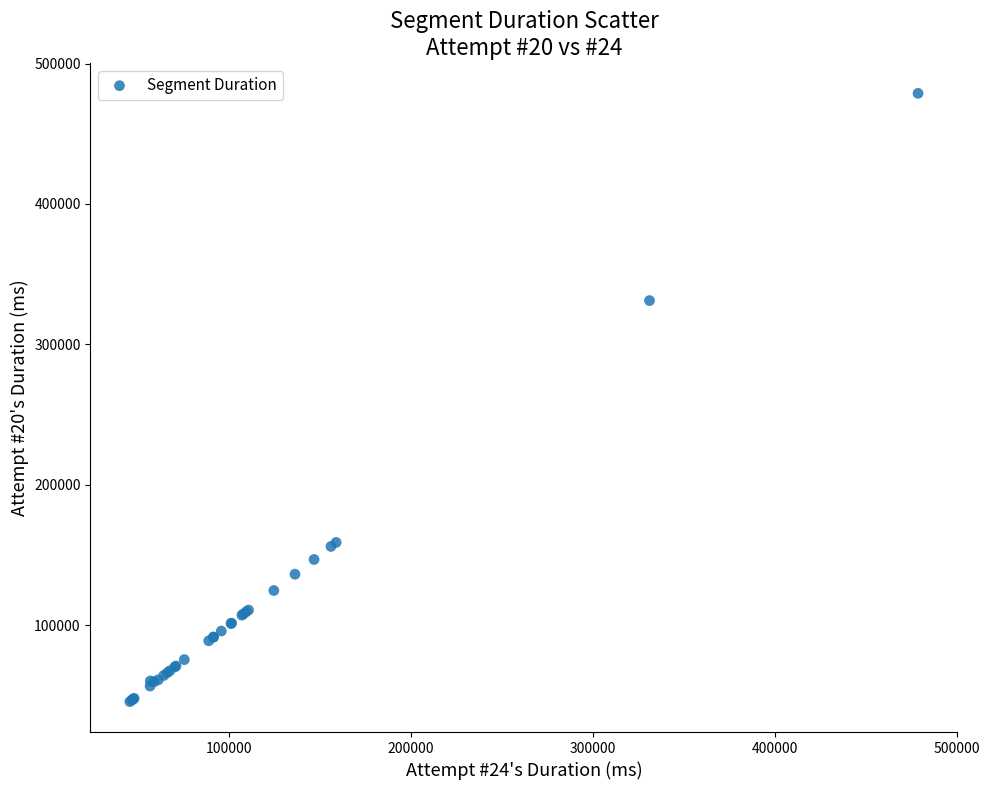

What Y value in the scatter plot is closest to 262105?

331123